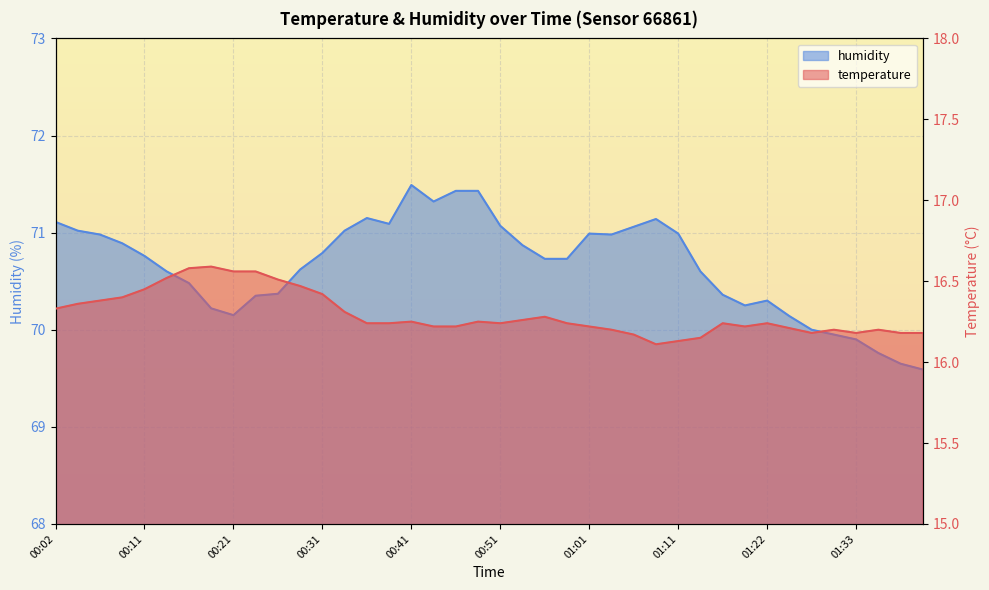

Which series has the largest range (max minus min)?

humidity